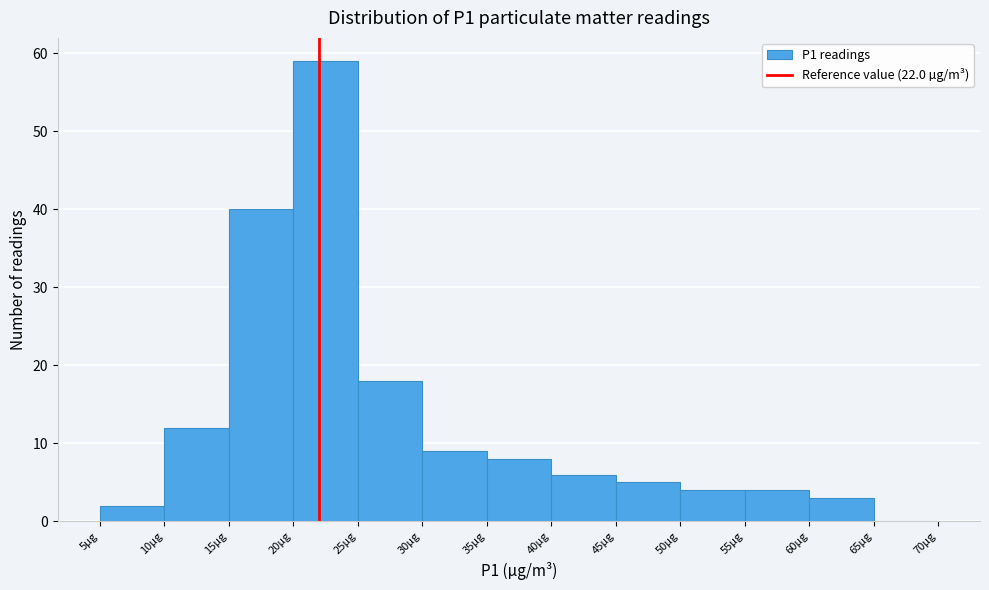

How tall is the bar that spans 40 to 45 on the x-axis? The values are not printed on the chart, so give them approximately, as read against the axis.

6